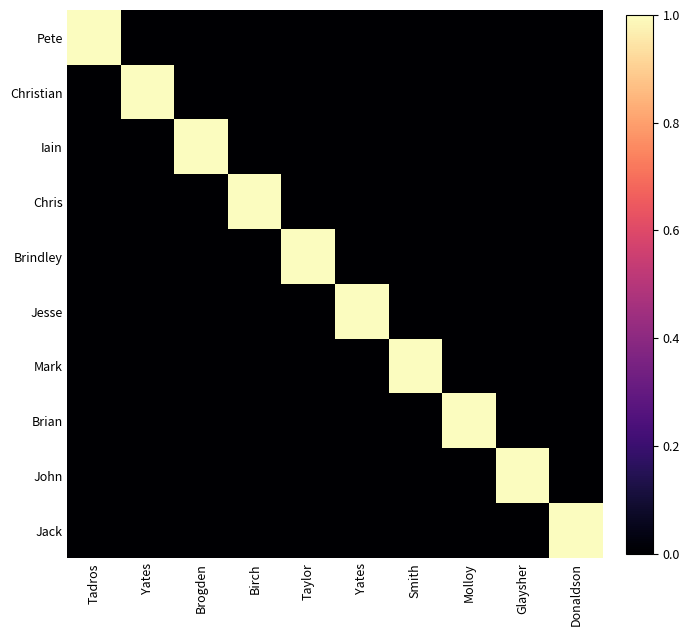

Which series has the widest spread of values?

Pete